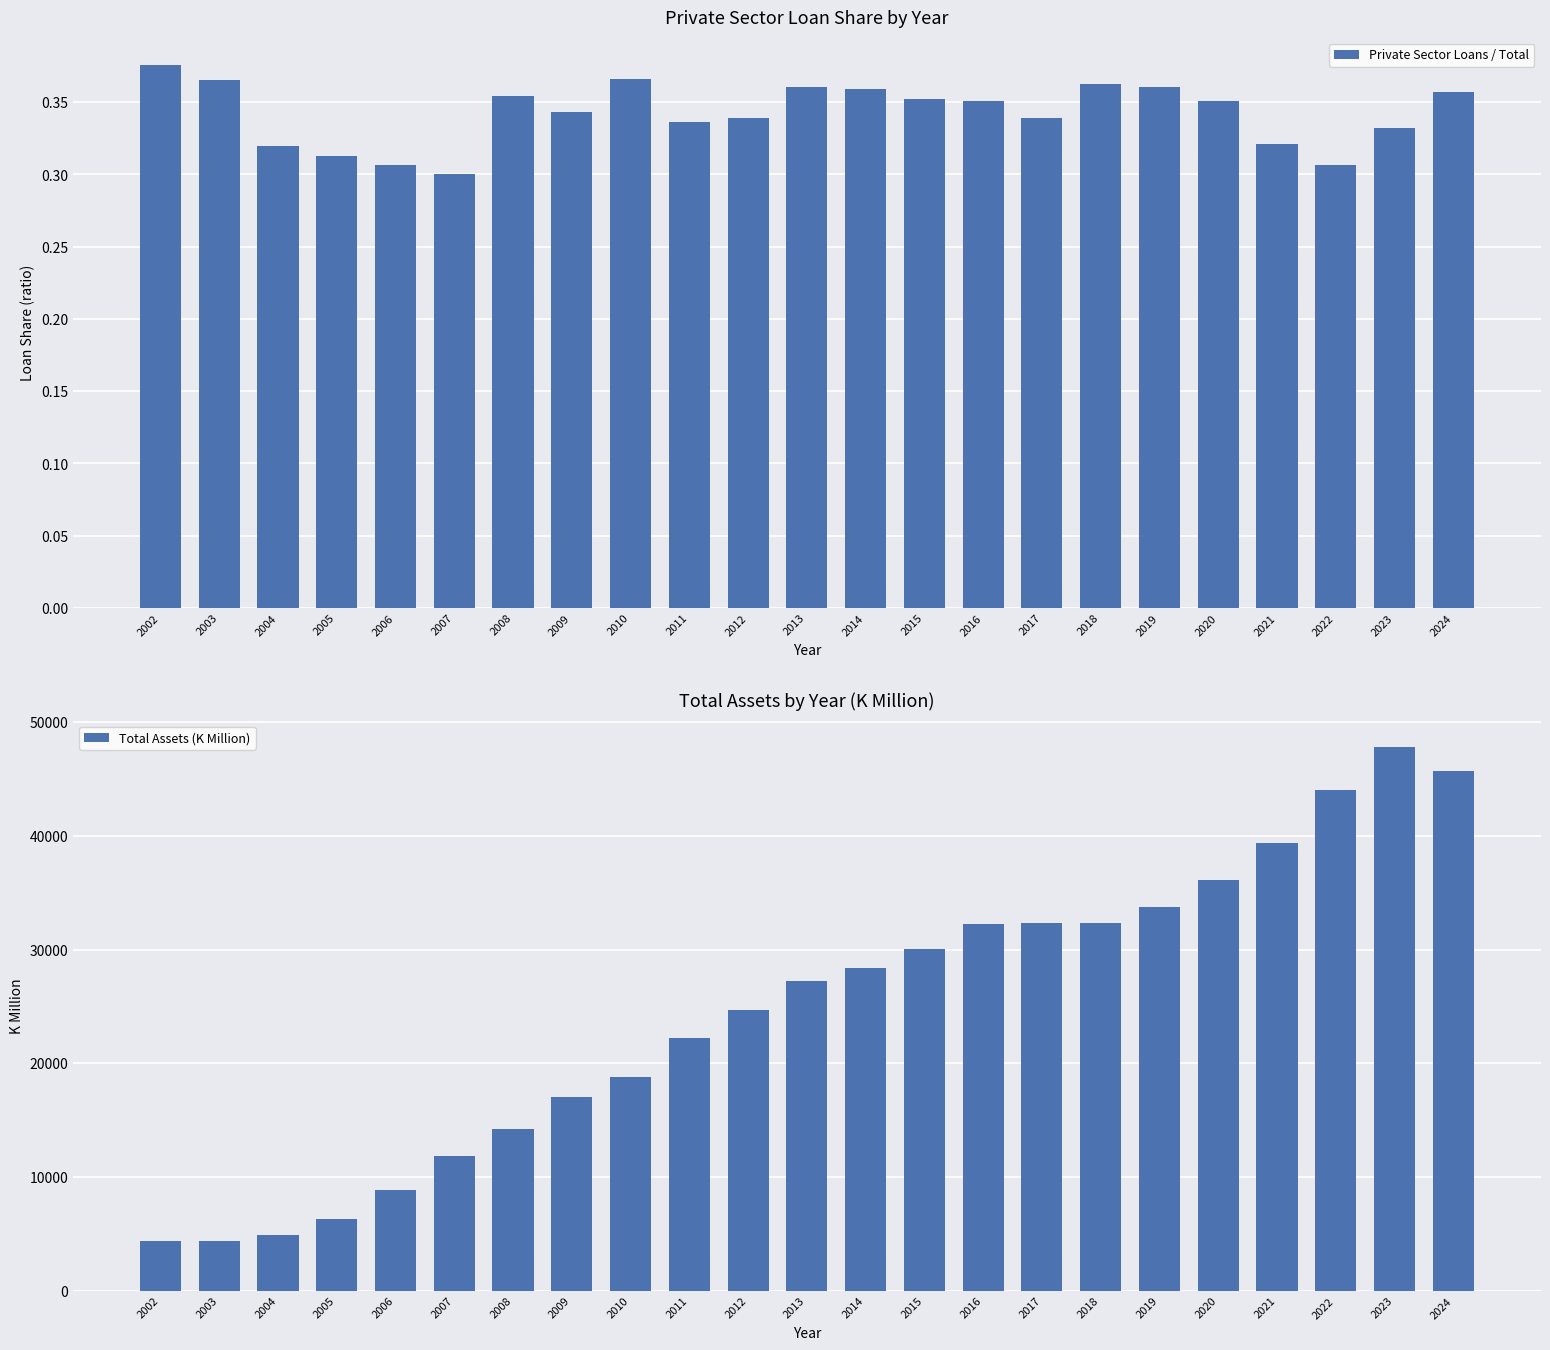

What are all the series names shown in the legend?

Private Sector Loans / Total, Total Assets (K Million)